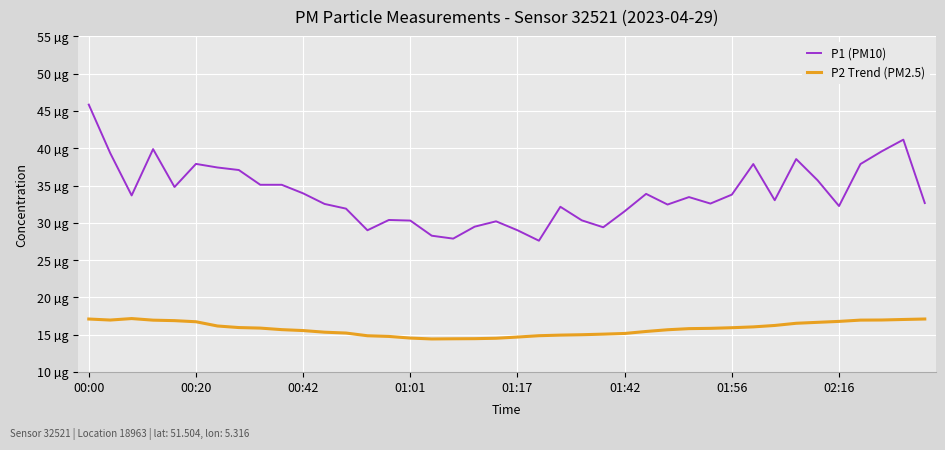

True or false: P1 (PM10) and P2 Trend (PM2.5) cross at least once.

False